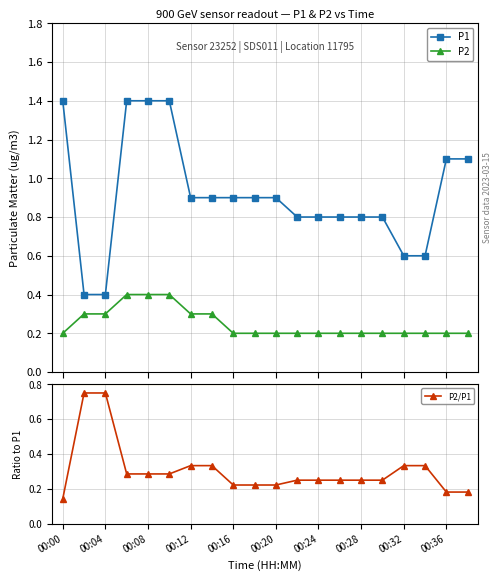

Reading right to left, list all the values displayed in this chart.

P1: 1.1	1.1	0.6	0.6	0.8	0.8	0.8	0.8	0.8	0.9	0.9	0.9	0.9	0.9	1.4	1.4	1.4	0.4	0.4	1.4
P2: 0.2	0.2	0.2	0.2	0.2	0.2	0.2	0.2	0.2	0.2	0.2	0.2	0.3	0.3	0.4	0.4	0.4	0.3	0.3	0.2
P2/P1: 0.2	0.2	0.3	0.3	0.2	0.2	0.2	0.2	0.2	0.2	0.2	0.2	0.3	0.3	0.3	0.3	0.3	0.7	0.7	0.1